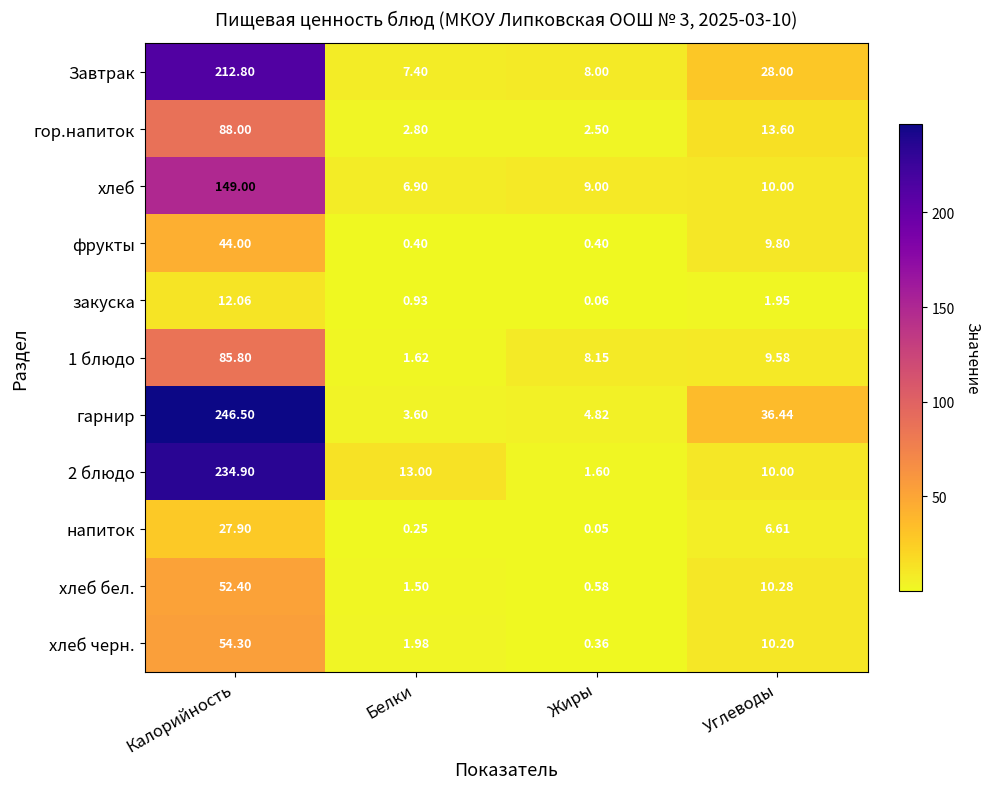

Which series has the largest range (max minus min)?

гарнир